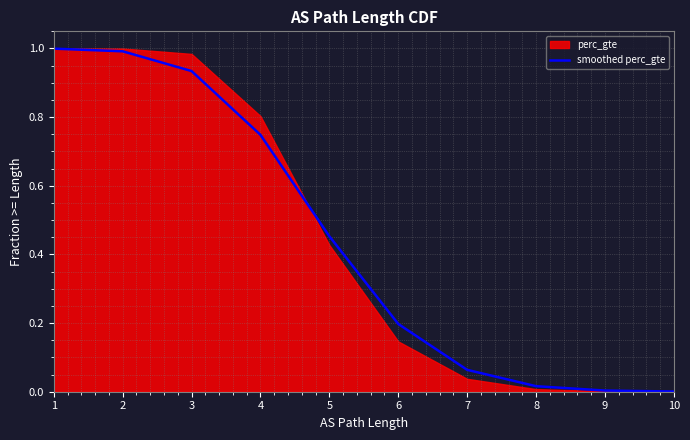

Does the chart have visible grid lines?

Yes